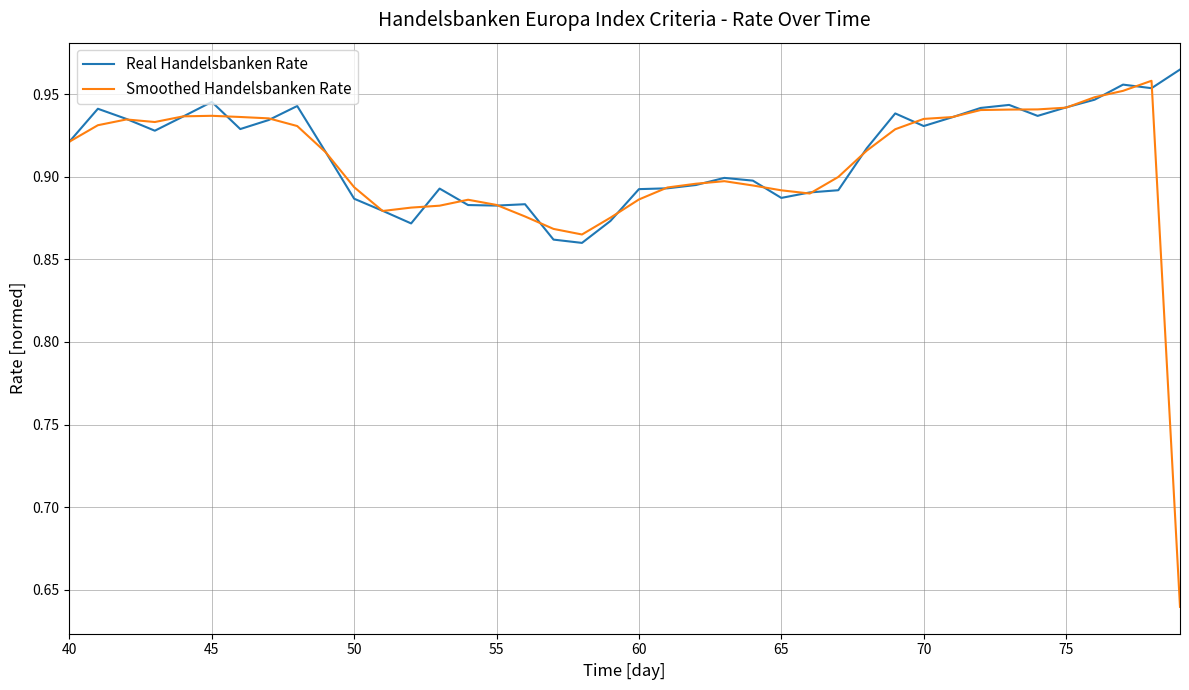

Rank the series by their maximum value, from lowest to highest.

Smoothed Handelsbanken Rate, Real Handelsbanken Rate